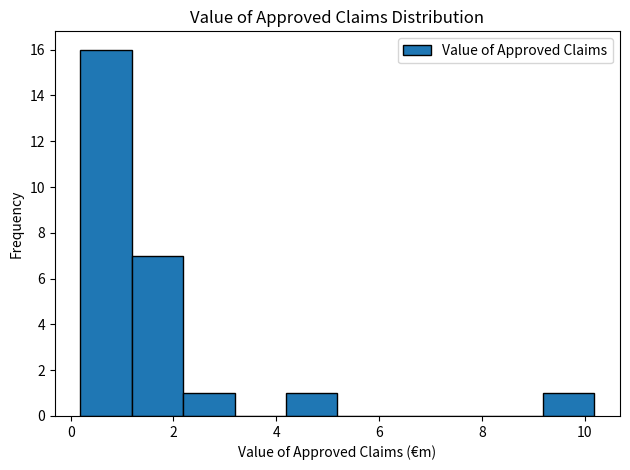

What is the height of the bar covering 2.2 to 3.2 on the x-axis? Neither the bar edges nor the heights are printed on the chart, so give them approximately, as read against the axes.

1